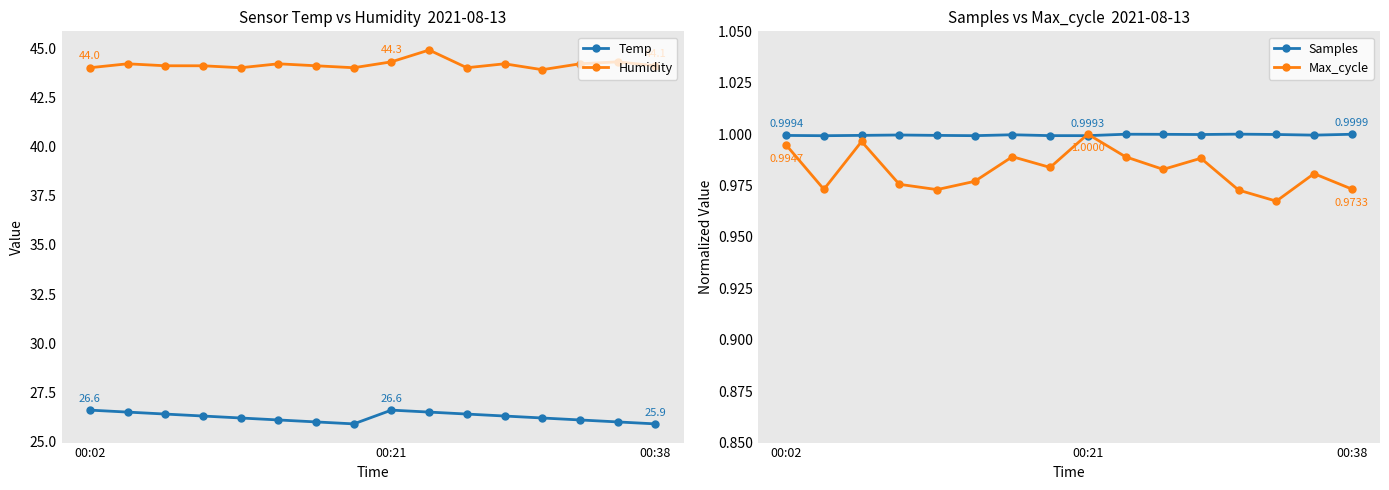

At which category does Temp reach its first local valley?

7